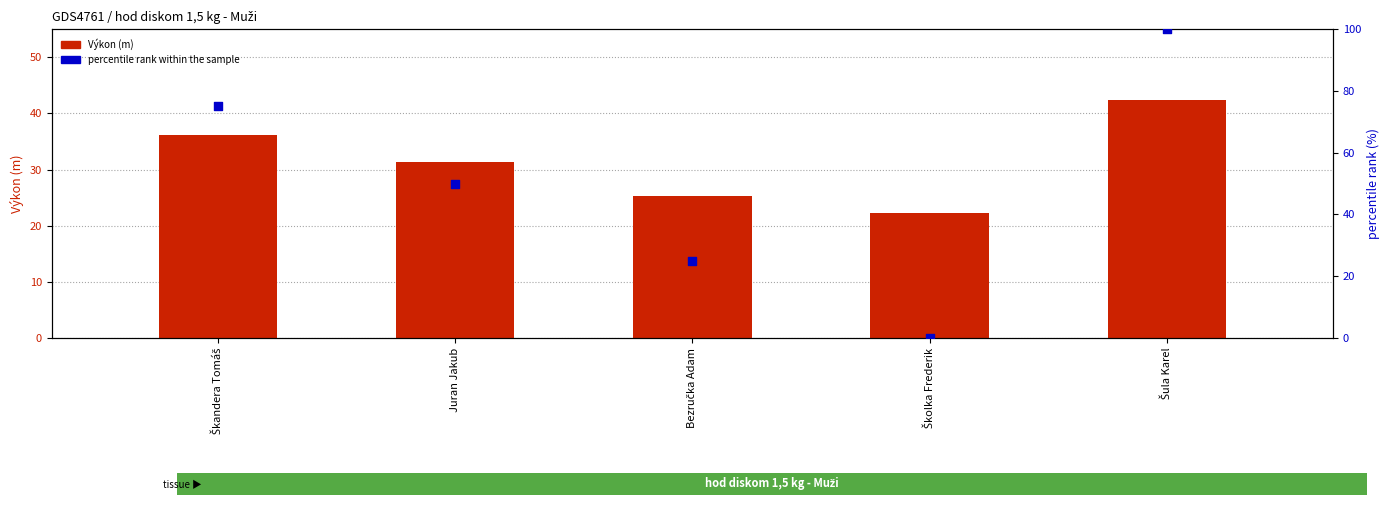

Which series contains the lowest Y value?

percentile rank within the sample